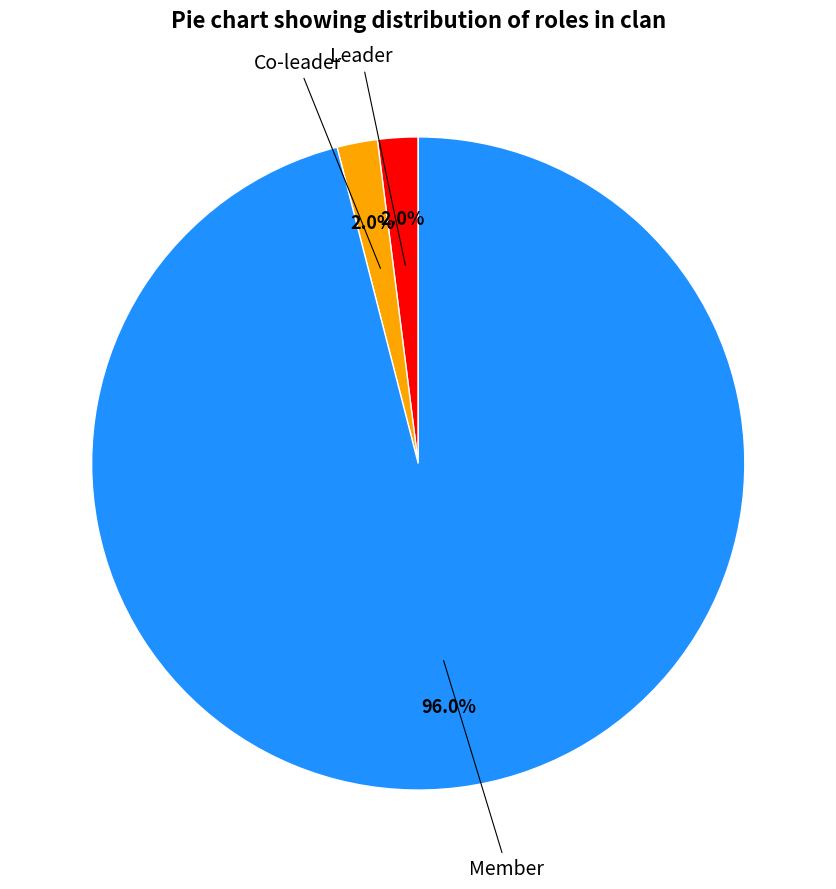

What percentage is NOT represented by Member?

4.0%